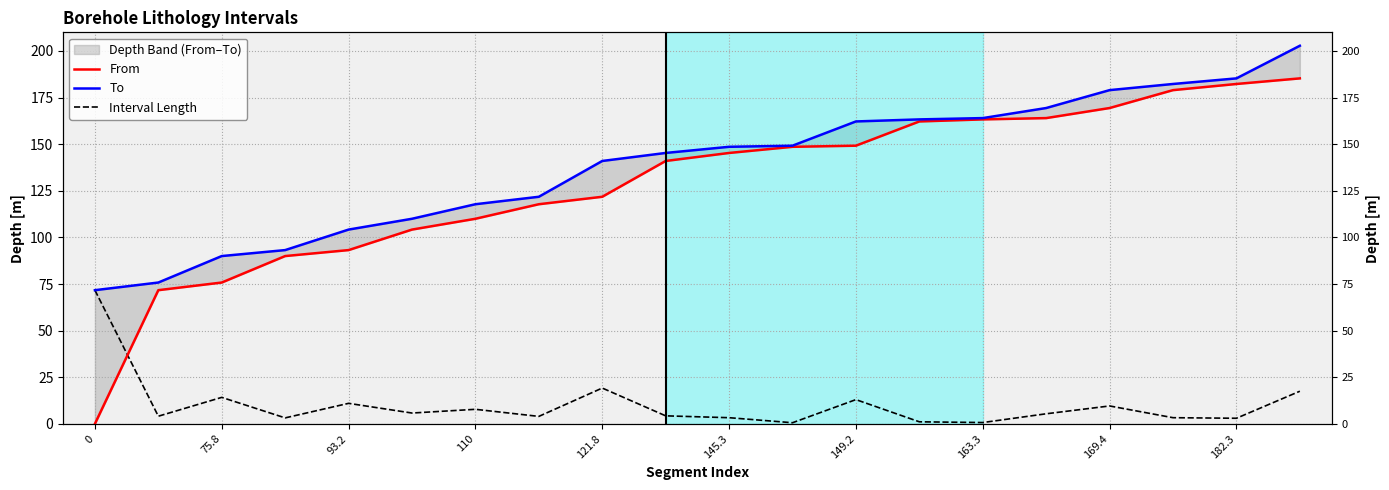

Between 145.3 and 163.3, which series saw the biggest shift?

From